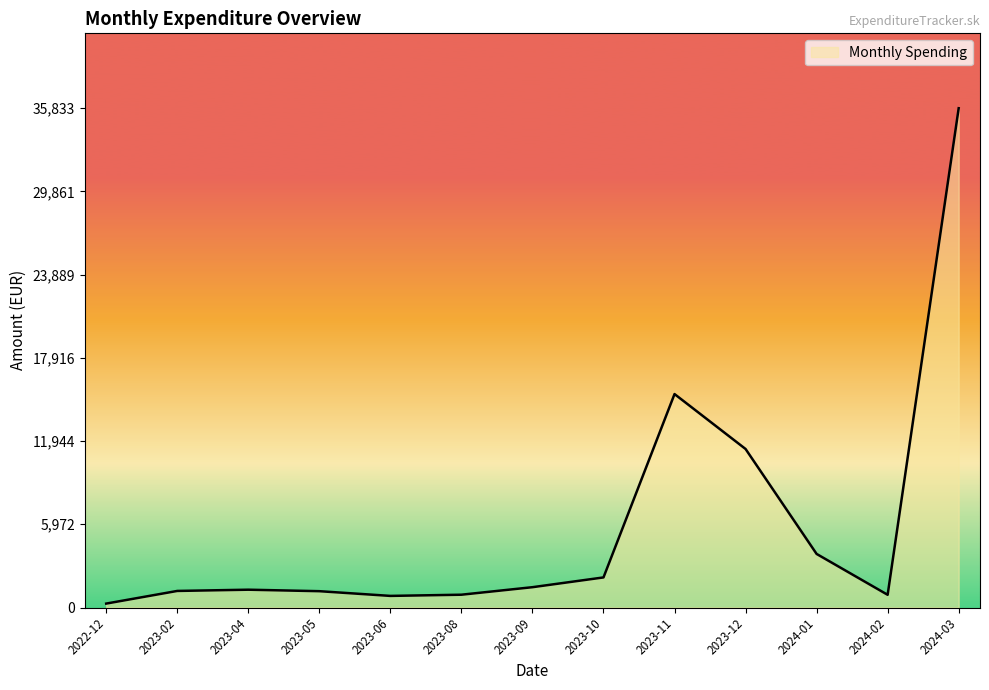

The value at 2023-12 is 11376.8. True or false?

True